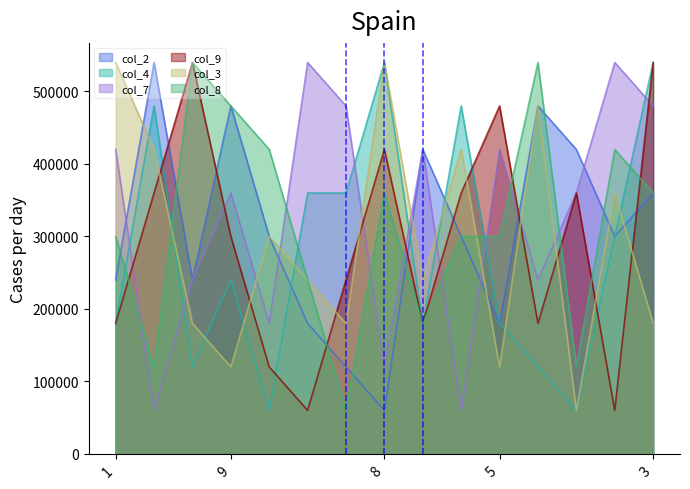

What is the total value across all series at 4?

1380000